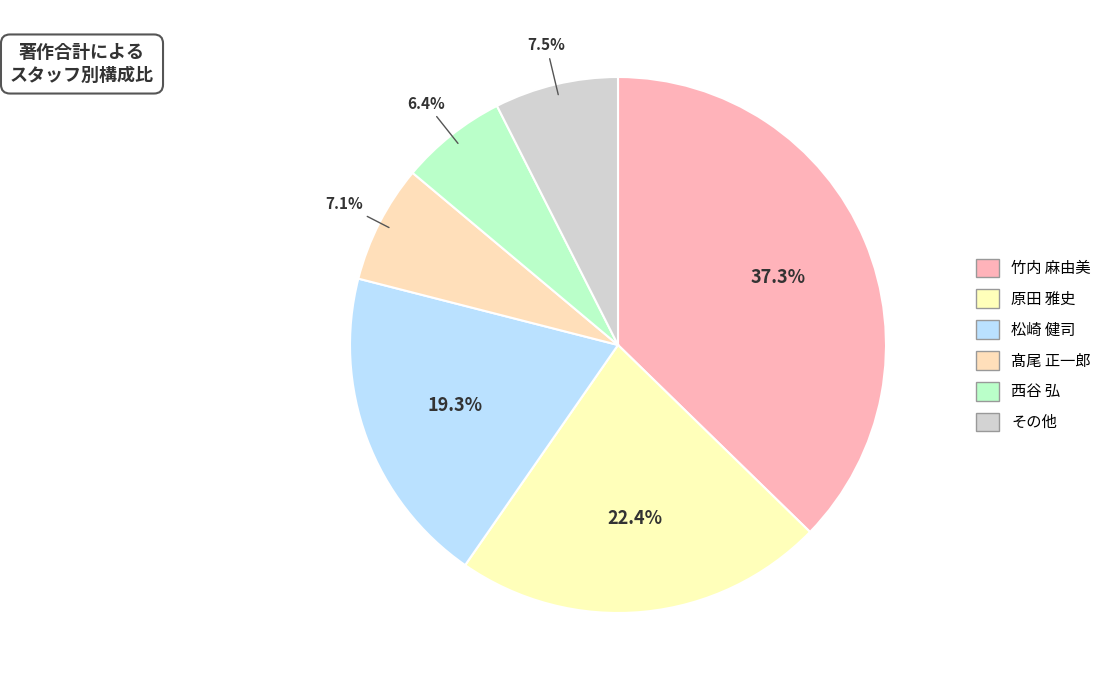

Does any single category account for the majority?

No